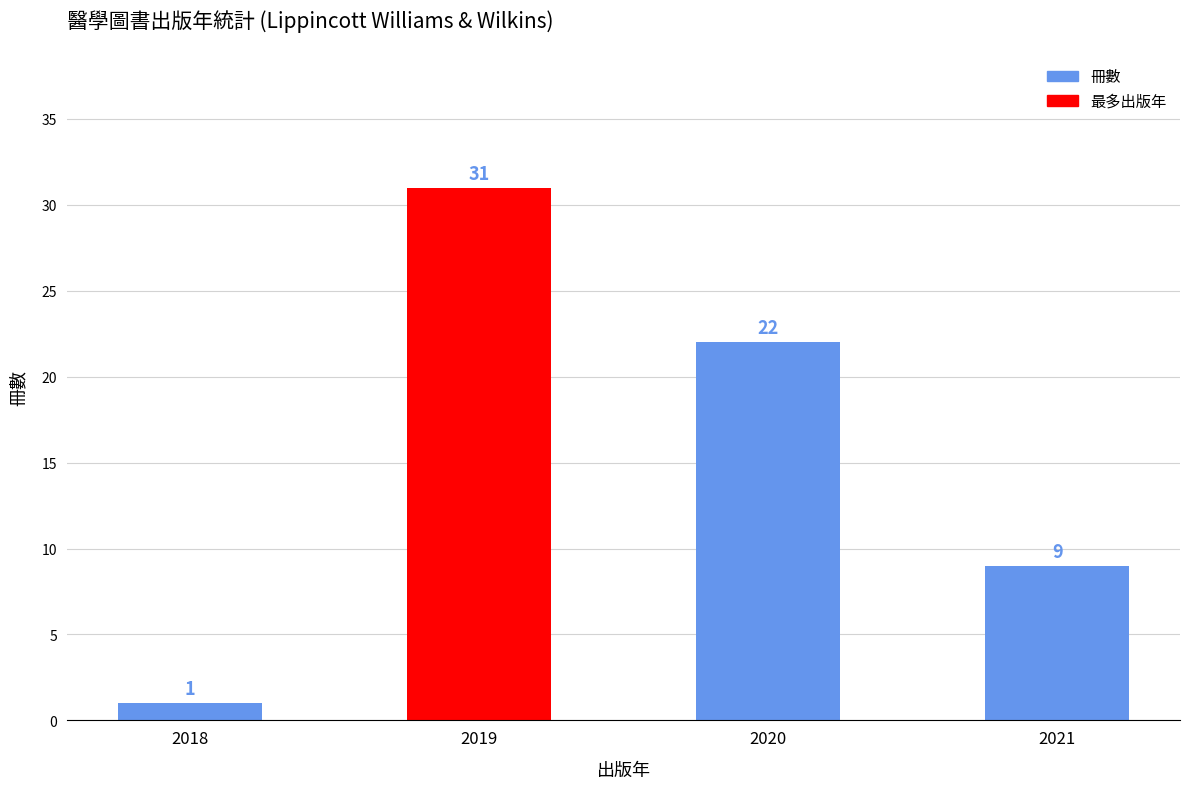

What is the value of the 4th bar from the left?

9